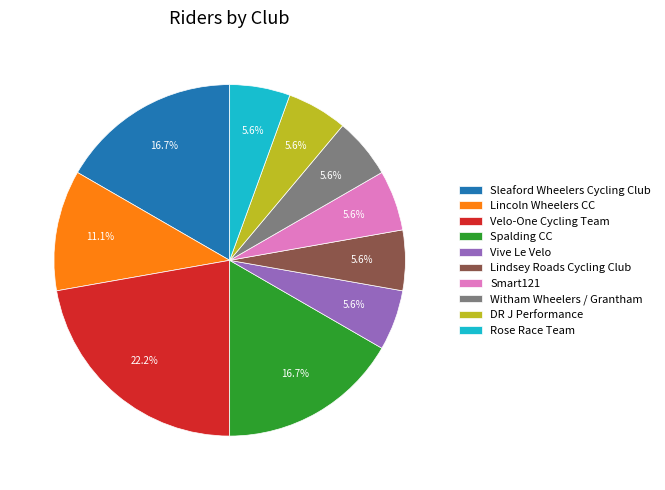

To the nearest percent, what is the difference between the largest and smallest slice percentages?

17%